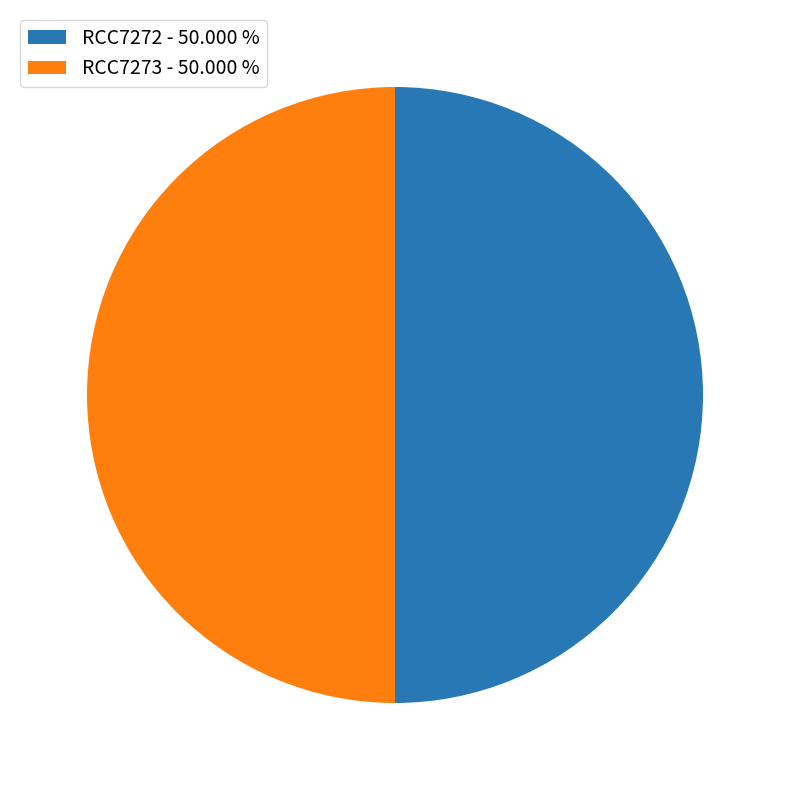

What is the ratio of the value at RCC7272 - 50.000 % to the value at RCC7273 - 50.000 %?

1.0